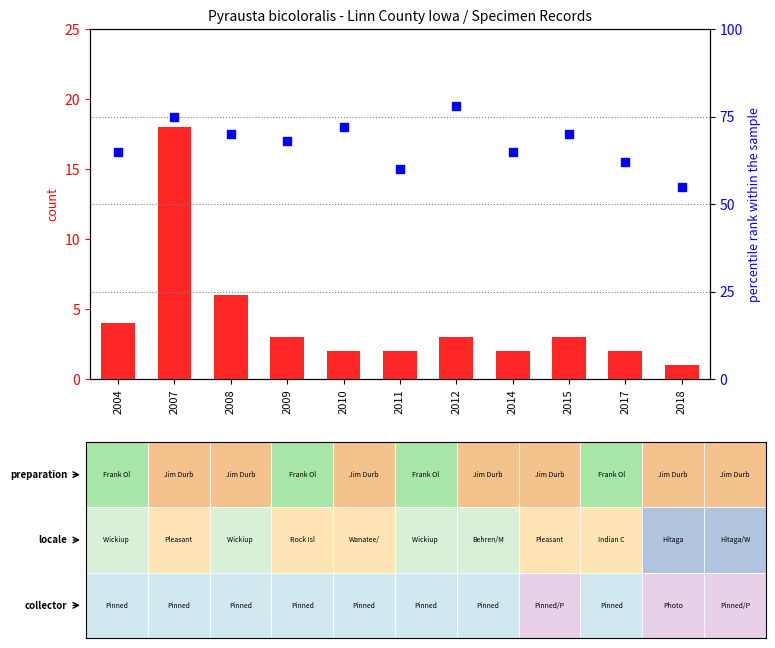

Which series reaches the maximum Y coordinate?

percentile rank within the sample